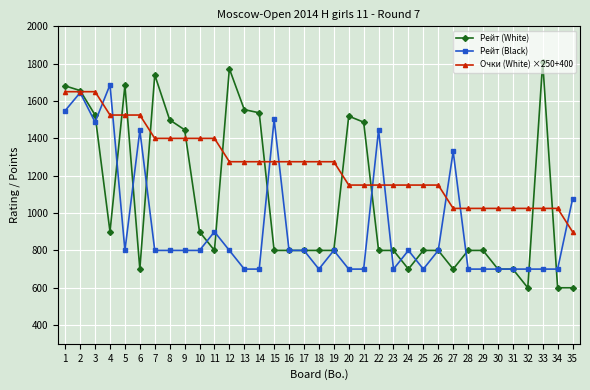

True or false: Рейт (White) has more than 1 interior local peaks.

True